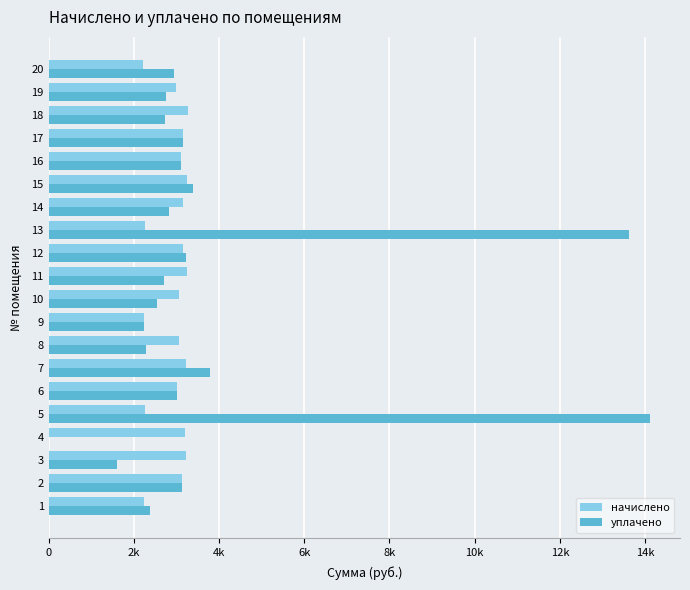

What are all the series names shown in the legend?

начислено, уплачено